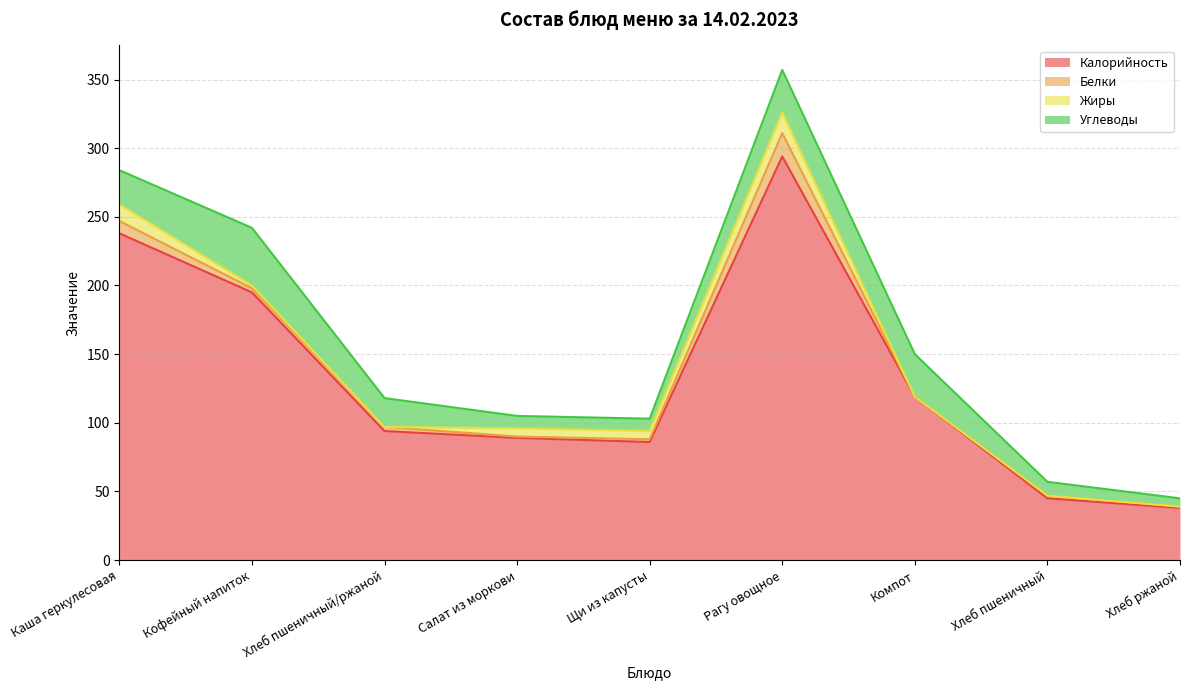

Which series has the largest total across all categories?

Калорийность